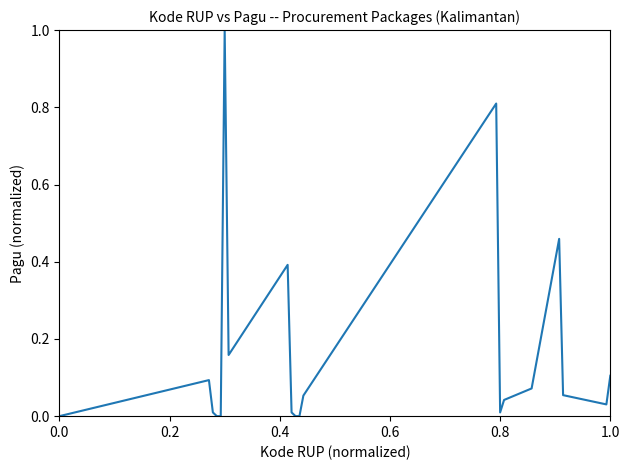

What is the greatest value displayed?

1.0